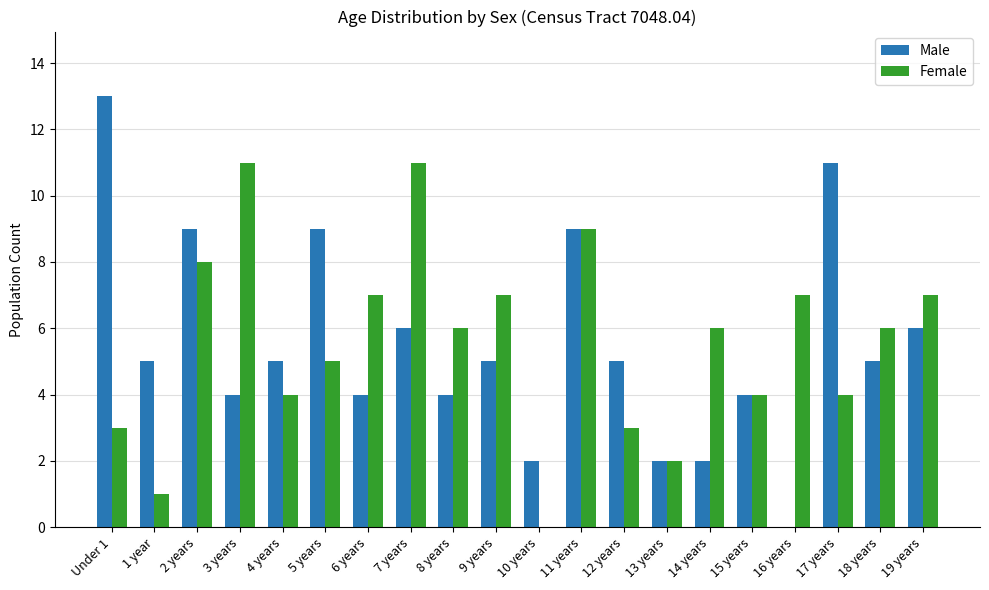

The value of Male at 4 years is 5. True or false?

True